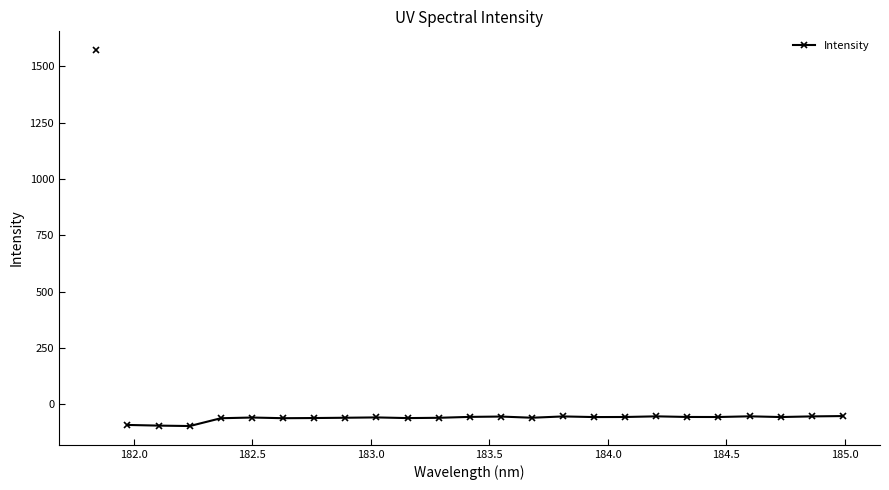

What is the value of the 5th point from the left?

-58.6